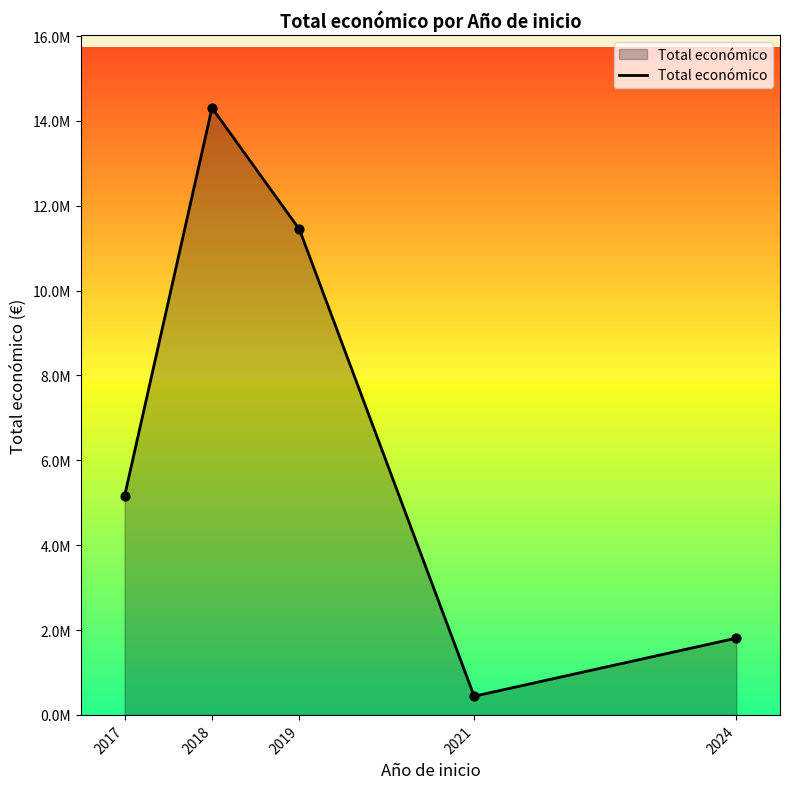

What is the change in value from 2021 to 2024?

+1369247